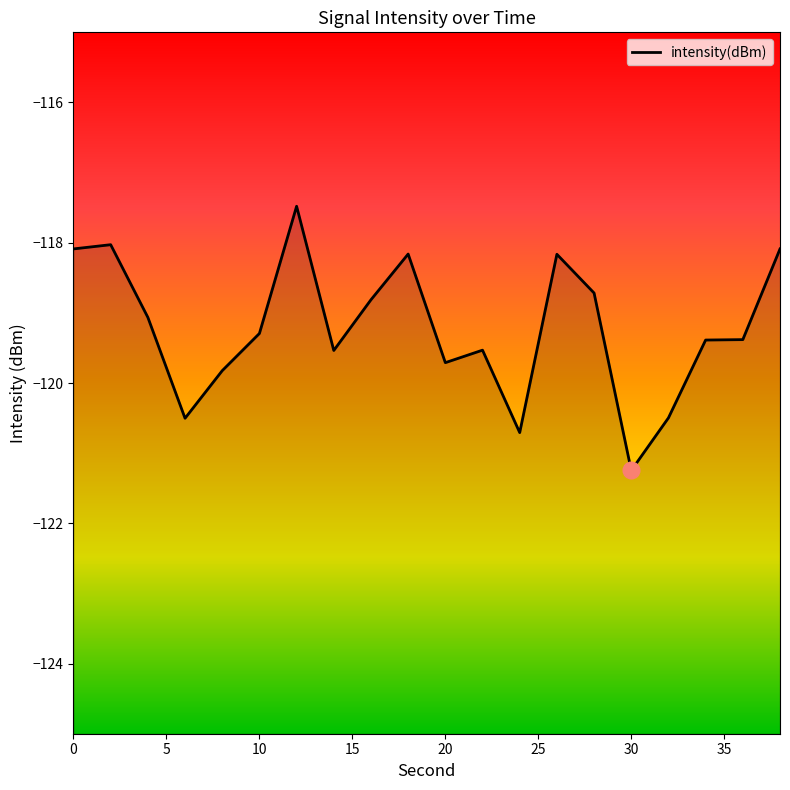

Reading left to right, list all the values displayed in this chart.

0=-118.1	2=-118.0	4=-119.1	6=-120.5	8=-119.8	10=-119.3	12=-117.5	14=-119.5	16=-118.8	18=-118.2	20=-119.7	22=-119.5	24=-120.7	26=-118.2	28=-118.7	30=-121.2	32=-120.5	34=-119.4	36=-119.4	38=-118.1